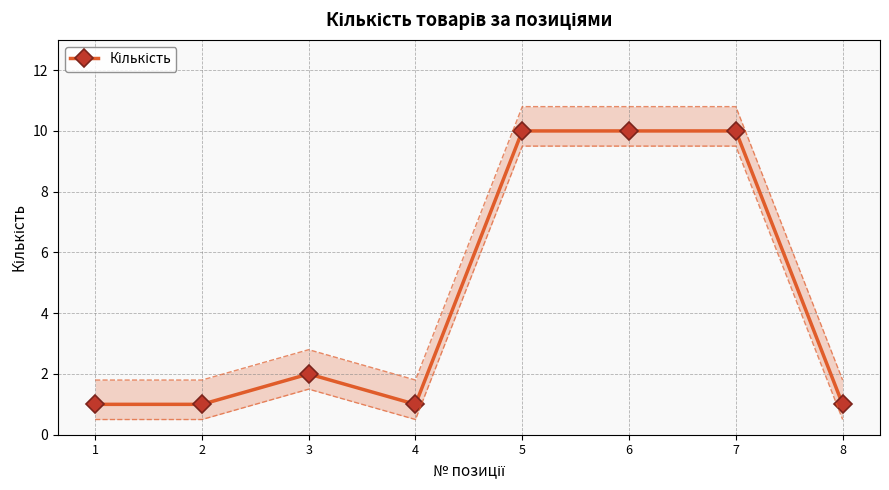

How many values are below 2?

4